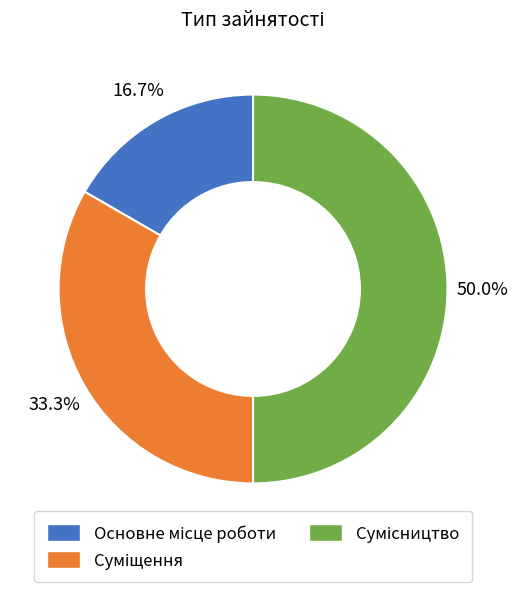

Count the number of slices in the pie.

3